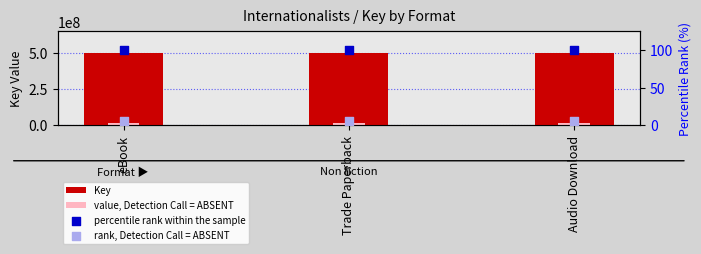

What are all the series names shown in the legend?

Key, value, Detection Call = ABSENT, percentile rank within the sample, rank, Detection Call = ABSENT